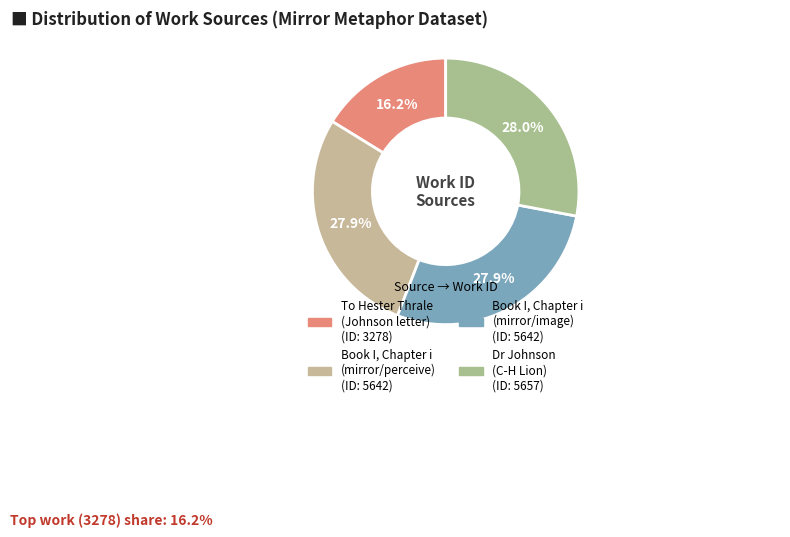

Which slice is the largest?

Dr Johnson
(C-H Lion)